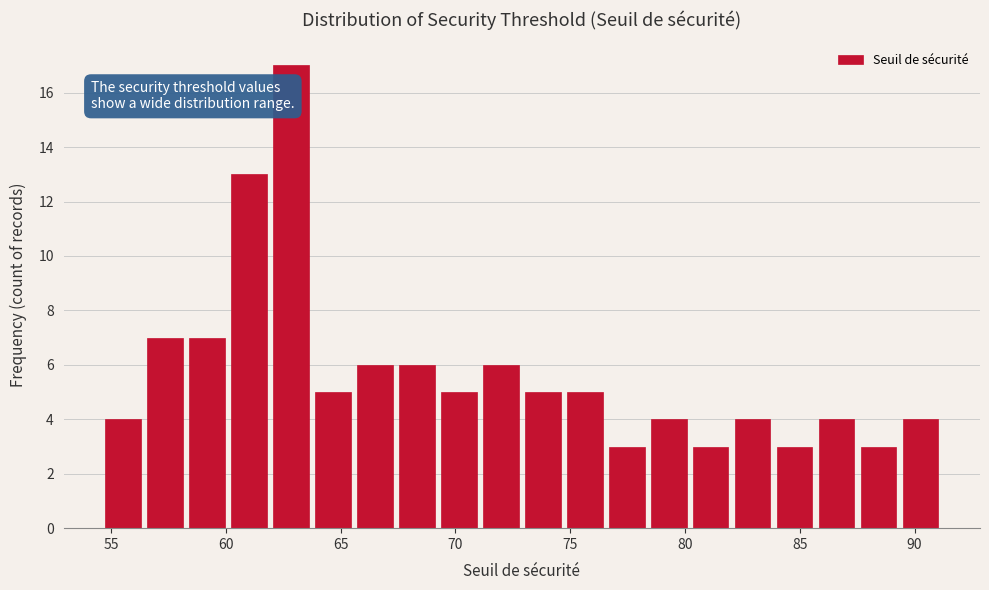

Read against the x-axis, roughly where is the centre of the tallest bar?

63.0